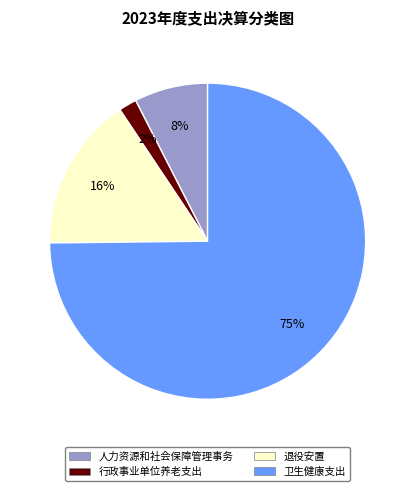

Combined, do 行政事业单位养老支出 and 退役安置 account for over 50%?

No